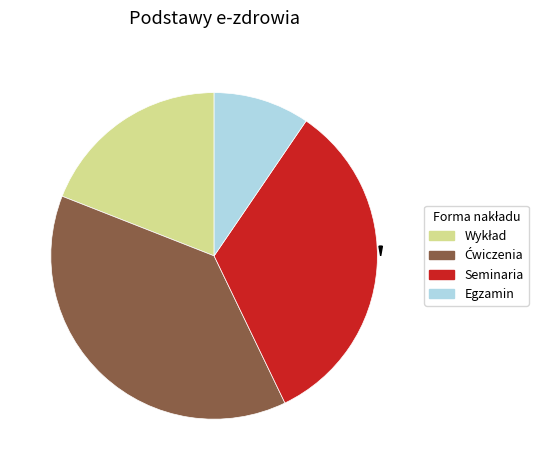

The Seminaria slice represents 33% of the pie. True or false?

True